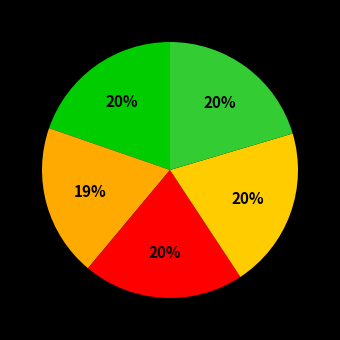

Count the number of slices in the pie.

5